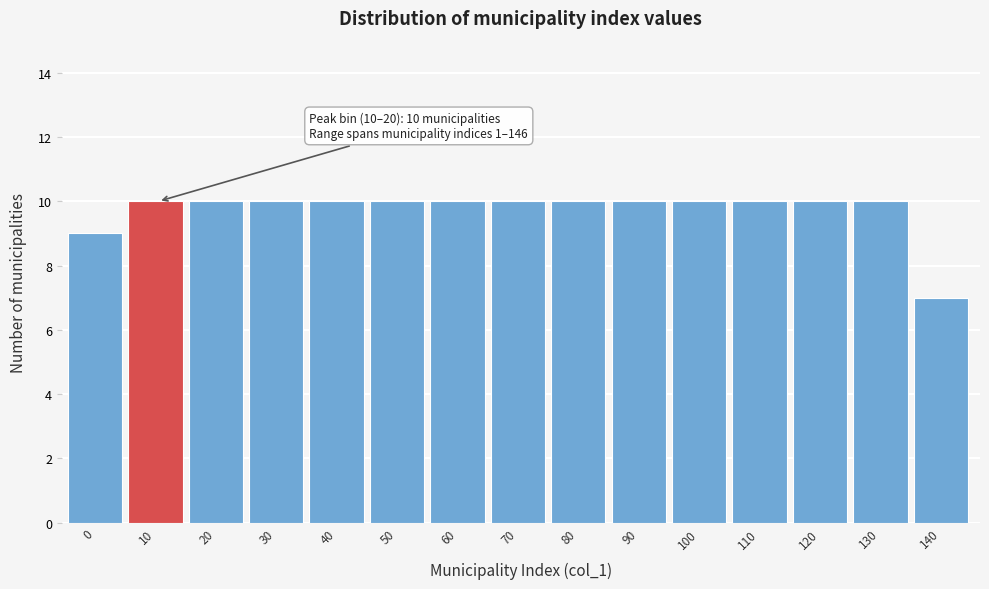

Reading left to right, extract all data points from this chart.

9	10	10	10	10	10	10	10	10	10	10	10	10	10	7